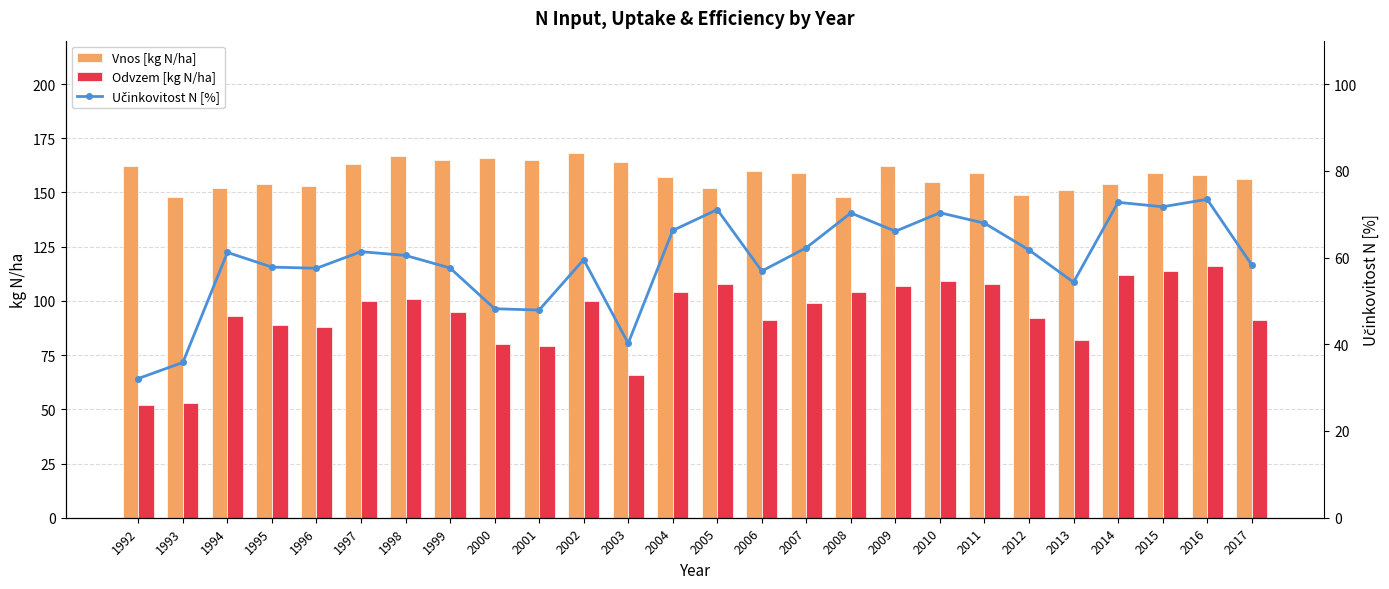

What are all the series names shown in the legend?

Vnos [kg N/ha], Odvzem [kg N/ha], Učinkovitost N [%]